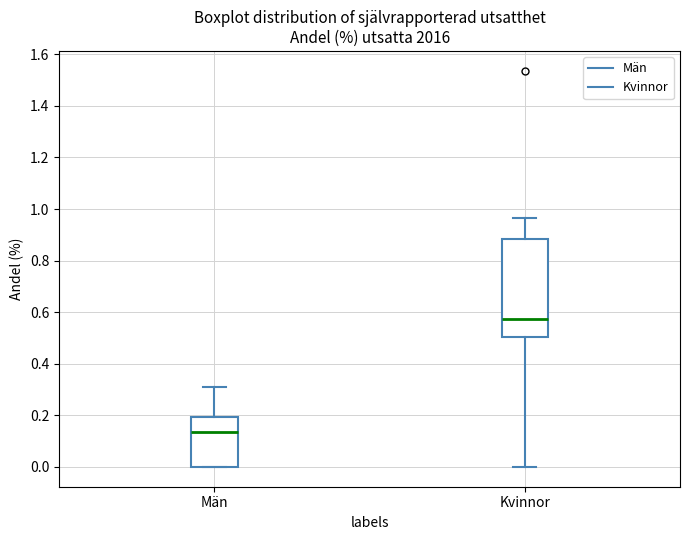

Reading left to right, read every box against the y-axis: the position of its median line, the range the box covers, and the ends of its whiskers. The values are not printed on the chart, so give them approximately, as read against the axis.

Män: median 0.14, box 0.00 to 0.20, whiskers 0.00 to 0.30
Kvinnor: median 0.58, box 0.50 to 0.88, whiskers 0.00 to 0.96